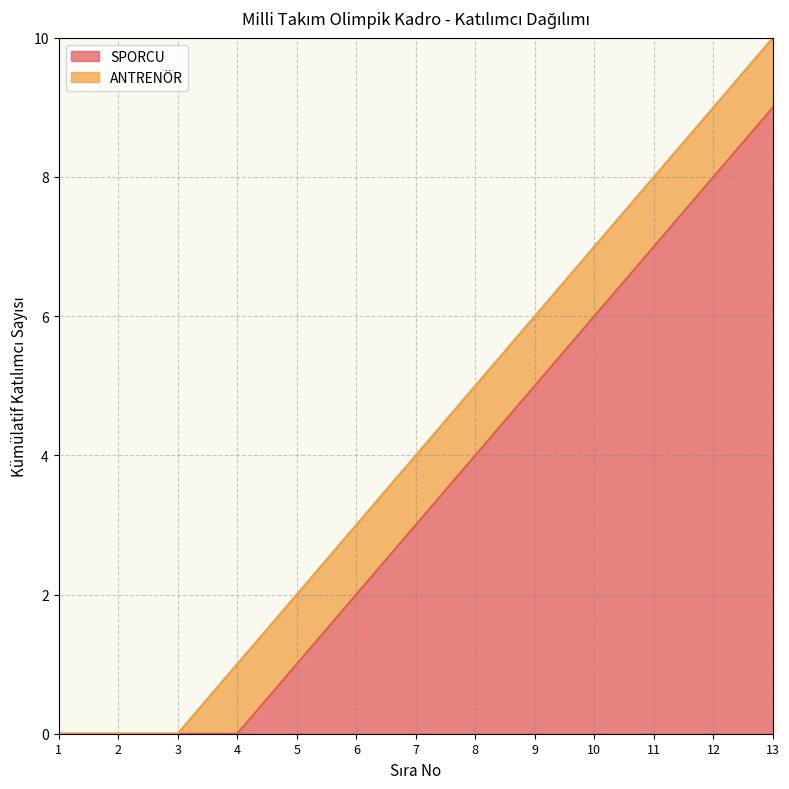

What is the sum of all values?

45